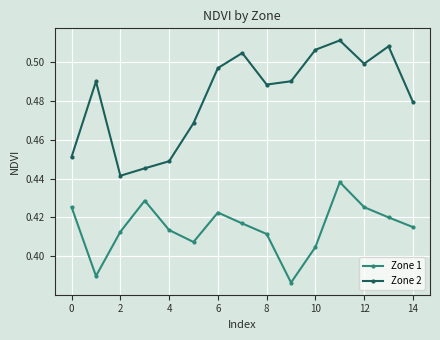

True or false: Zone 2 and Zone 1 cross at least once.

False